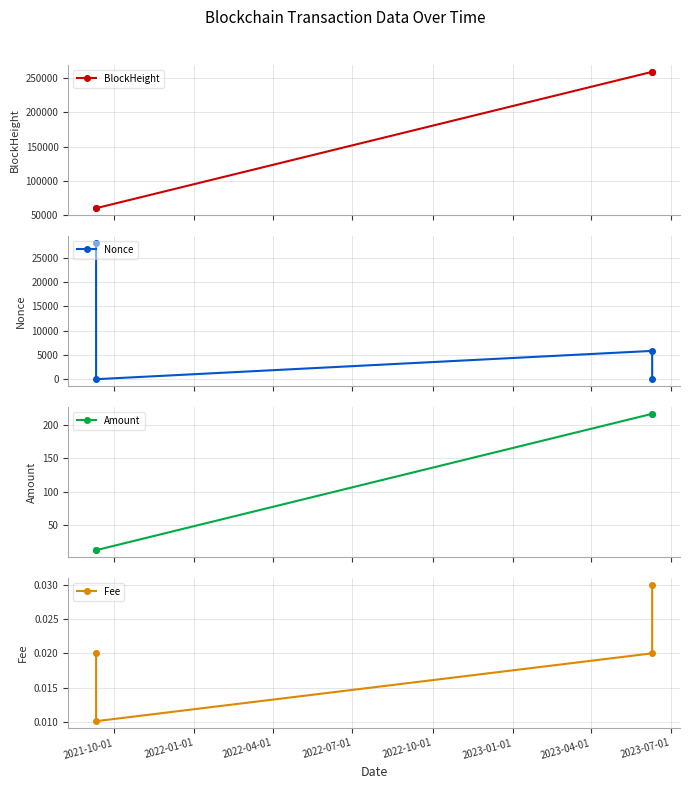

True or false: Amount and BlockHeight cross at least once.

False